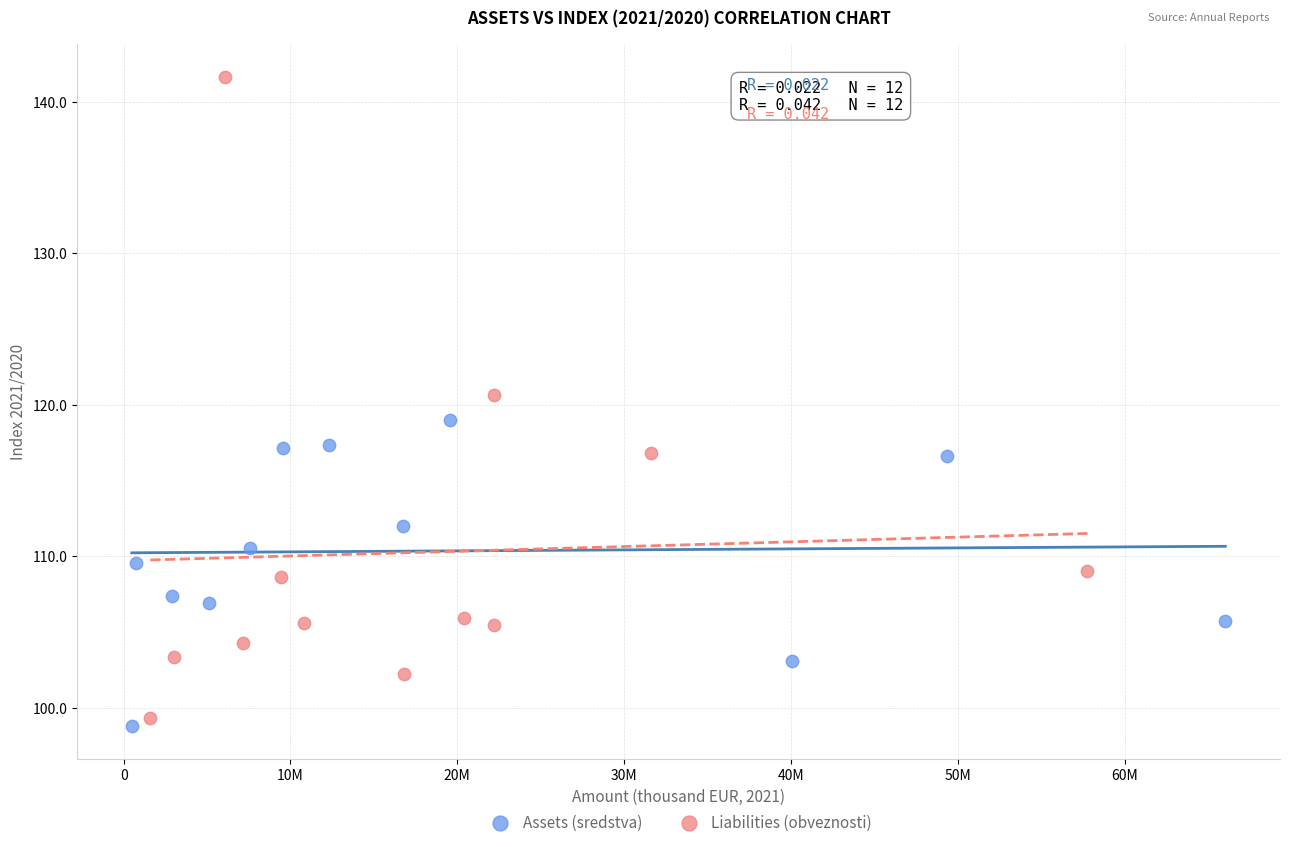

Which series contains the highest Y value?

Liabilities (obveznosti)